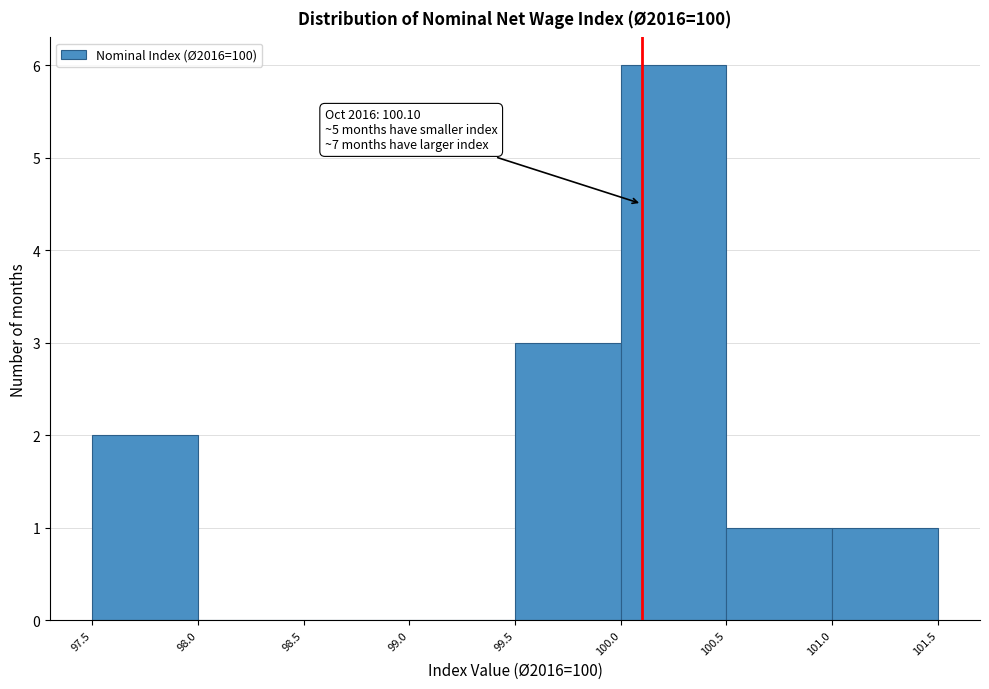

Which range on the x-axis has the tallest bar?

100.0 to 100.5